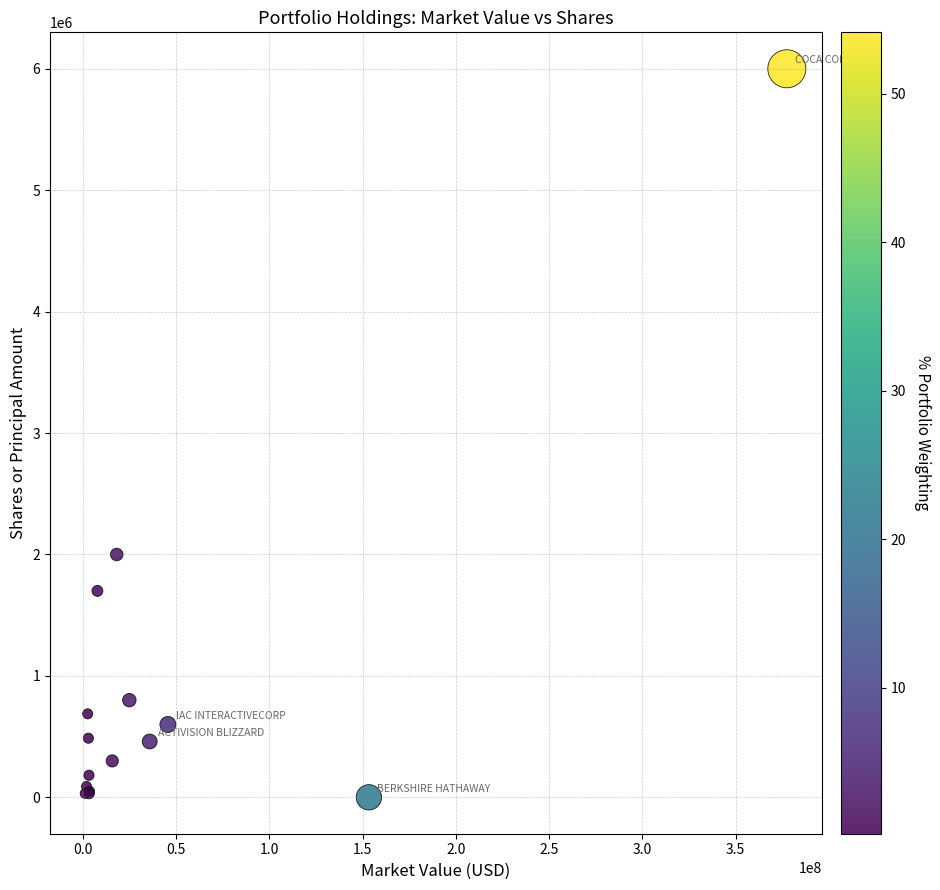

What Y value in the scatter plot is closest to 3000187?

2000000